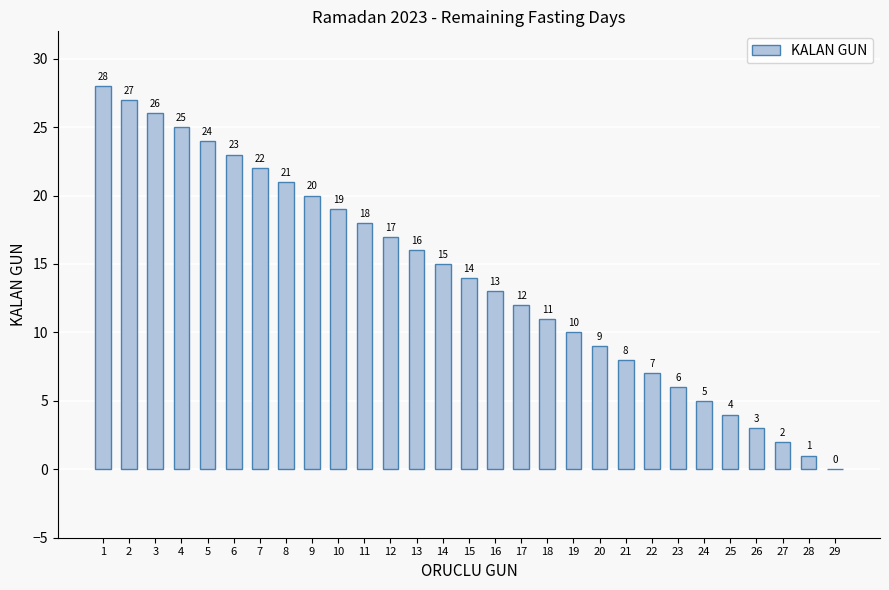

Which has a higher value, 29 or 23?

23